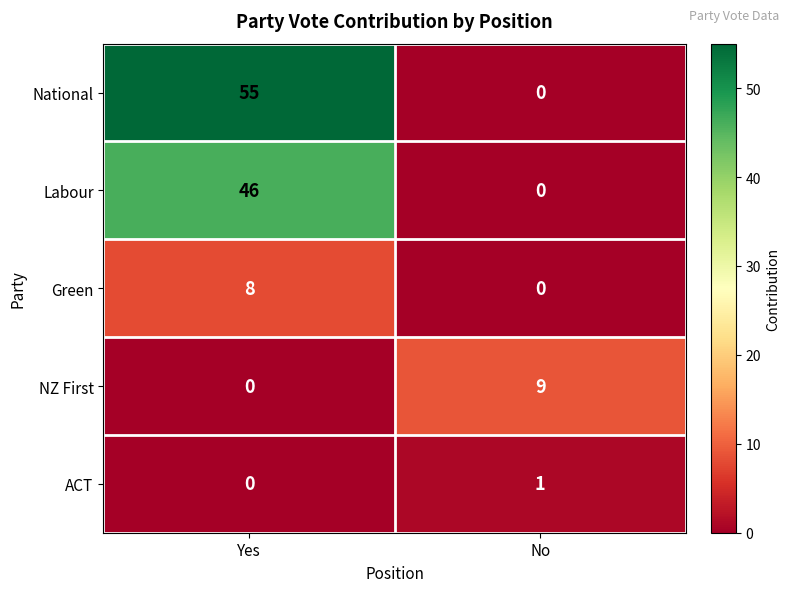

How many values in NZ First are above zero?

1